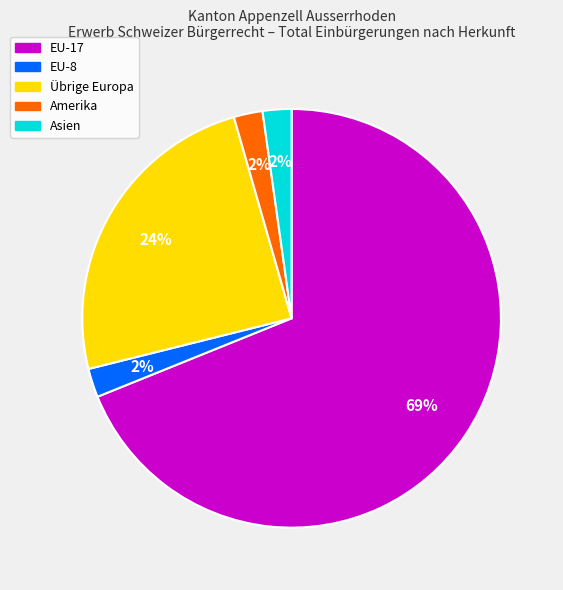

How many slices are in this pie chart?

5